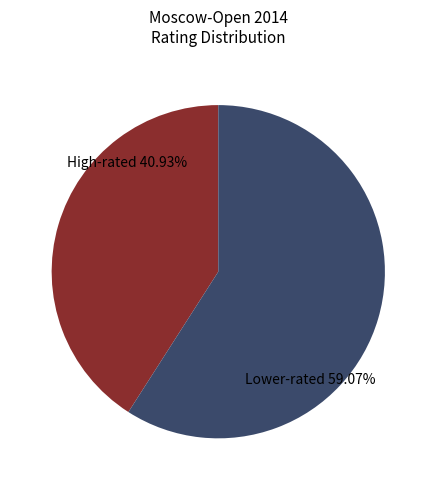

Is there a majority slice in this chart?

Yes